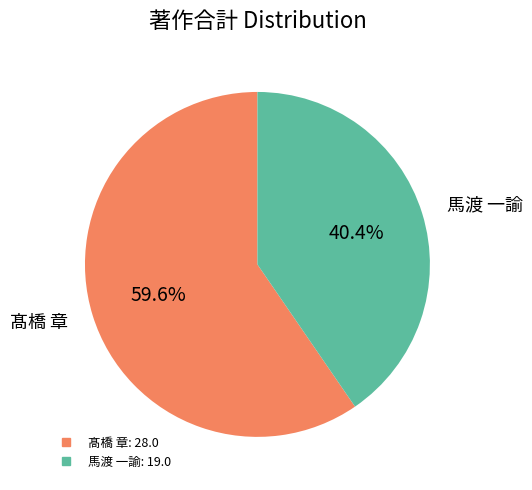

Is there a majority slice in this chart?

Yes